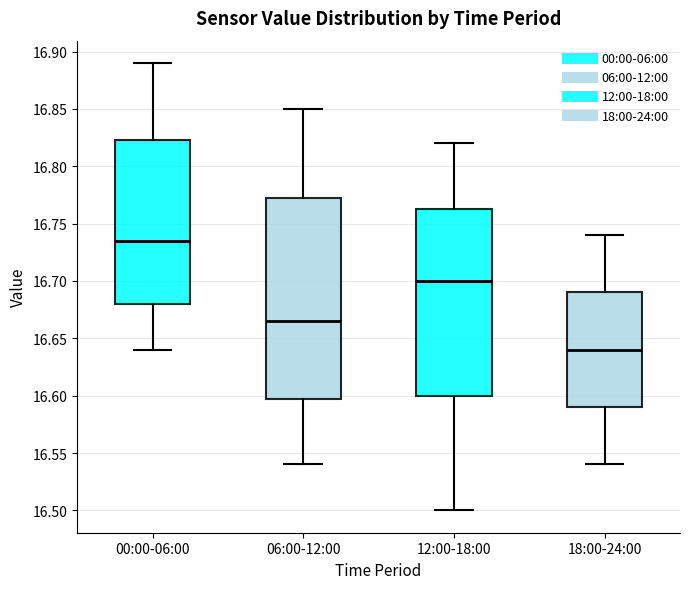

Reading left to right, transcribe this box plot: for each box, give where its median line is, the range the box spans, and where its two whiskers end, as read against the y-axis. The values are not printed on the chart, so give them approximately, as read against the axis.

00:00-06:00: median 16.735, box 16.680 to 16.825, whiskers 16.640 to 16.890
06:00-12:00: median 16.665, box 16.600 to 16.775, whiskers 16.540 to 16.850
12:00-18:00: median 16.700, box 16.600 to 16.765, whiskers 16.500 to 16.820
18:00-24:00: median 16.640, box 16.590 to 16.690, whiskers 16.540 to 16.740